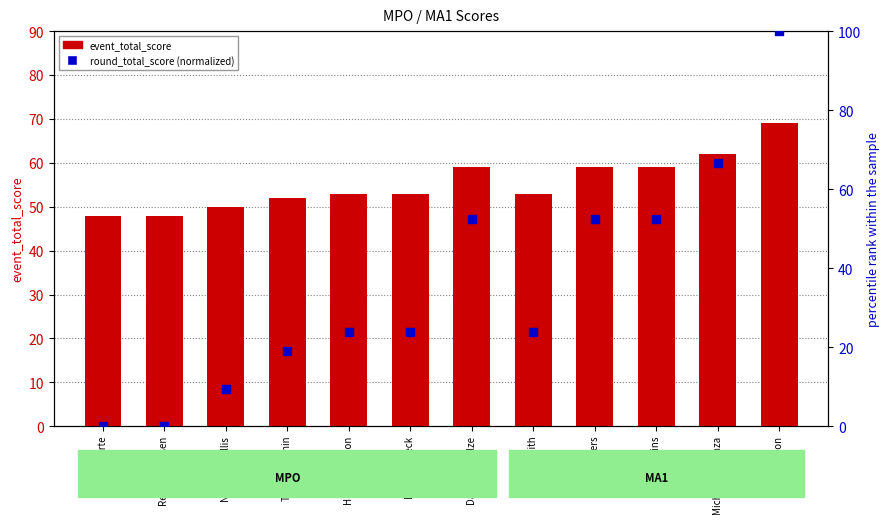

What is the total value across all series at Dalton Schulze?

111.4